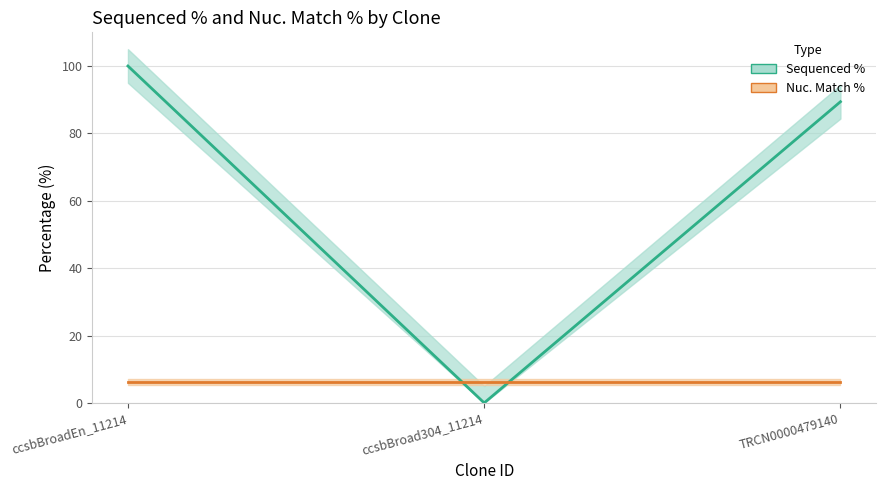

True or false: the data shows 89.4 at TRCN0000479140.

True